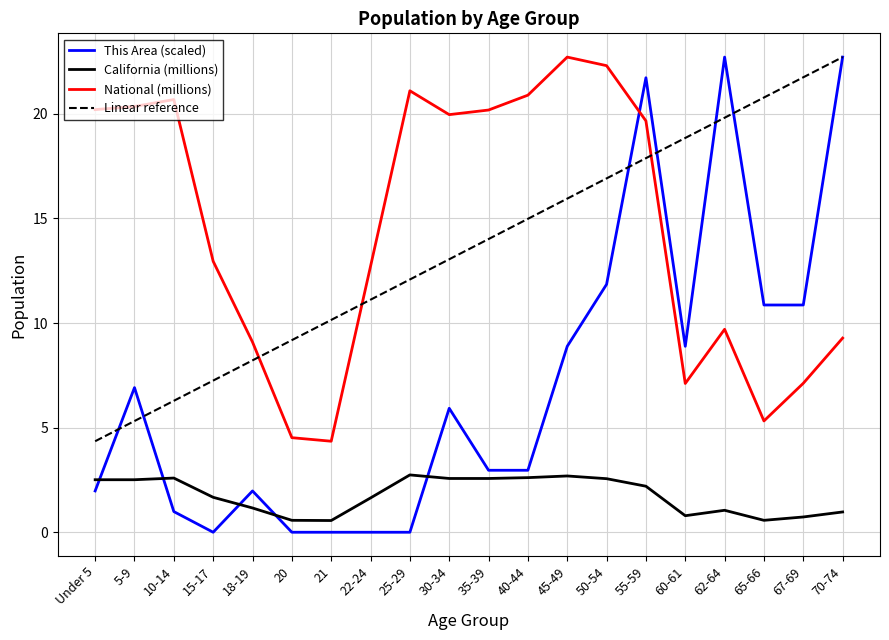

What is the difference between the California (millions) values at 60-61 and Under 5?

1.7